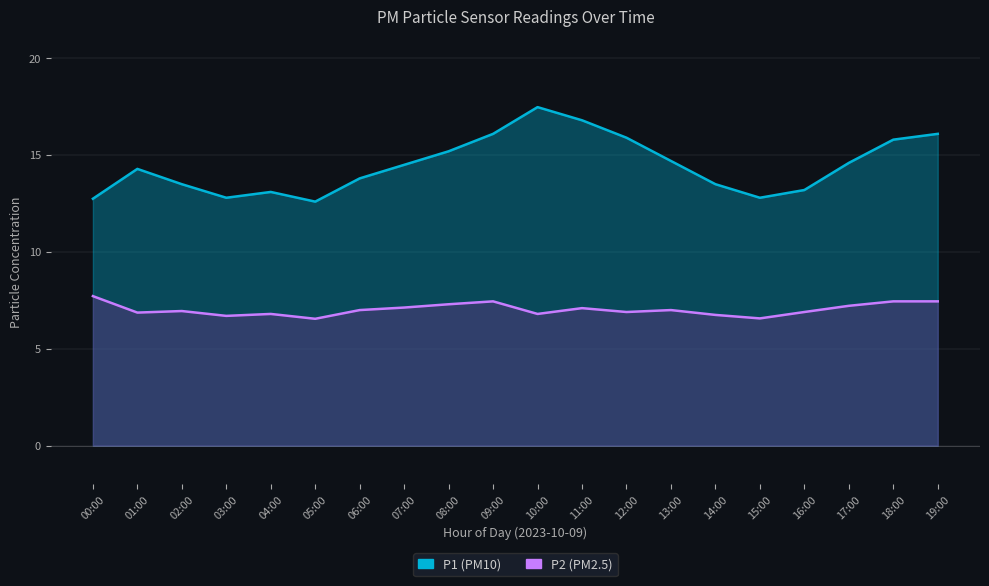

True or false: P1 and P2 cross at least once.

False